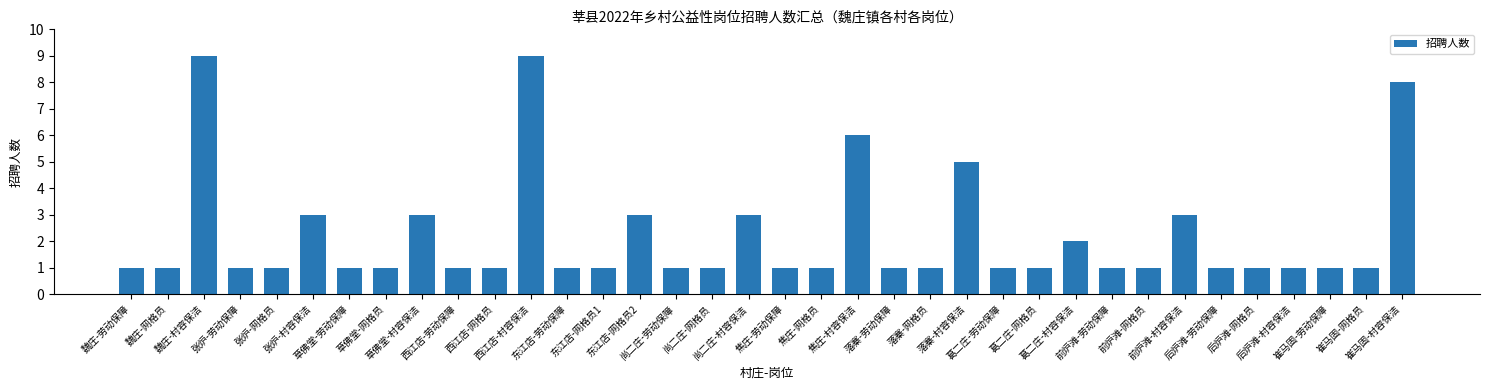

What is the value of the 4th bar from the left?

1